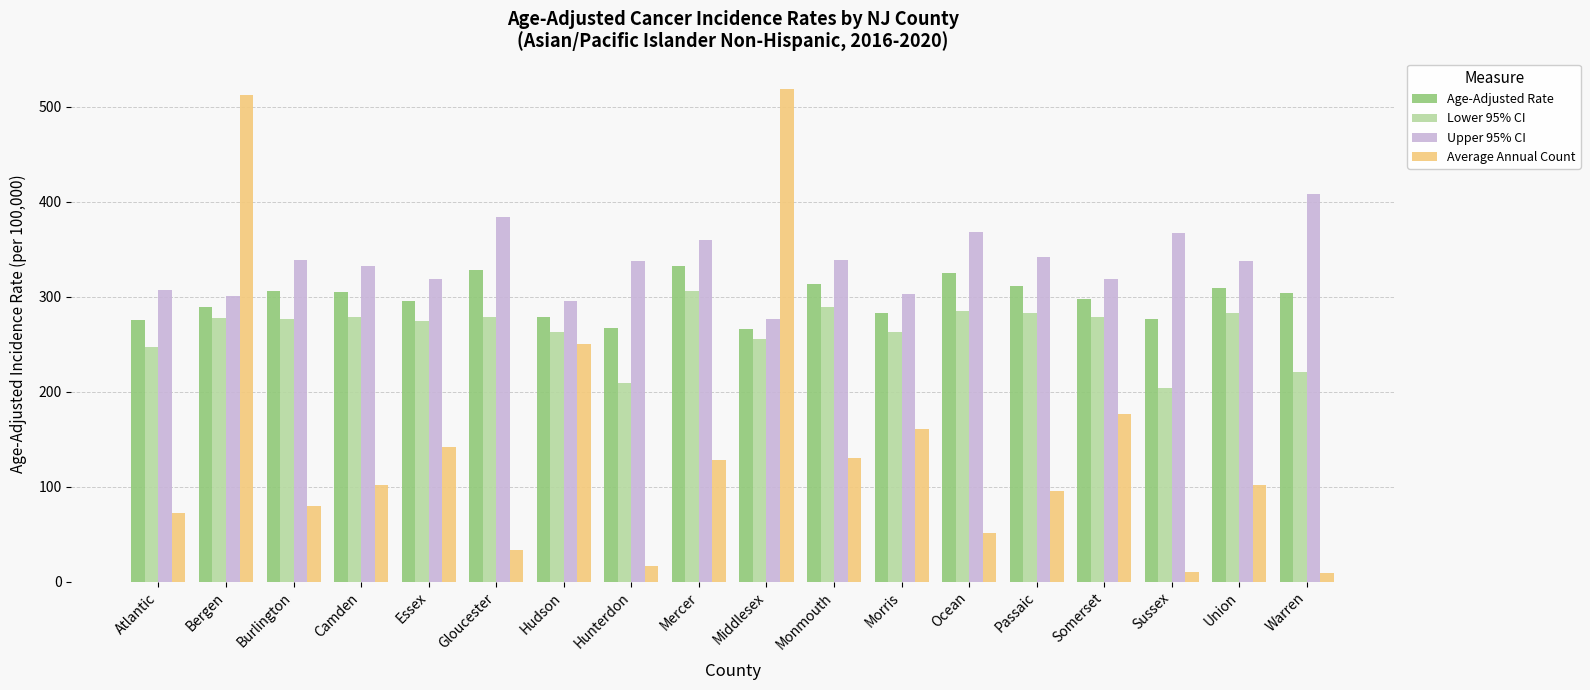

Count the number of categories in the chart.

18